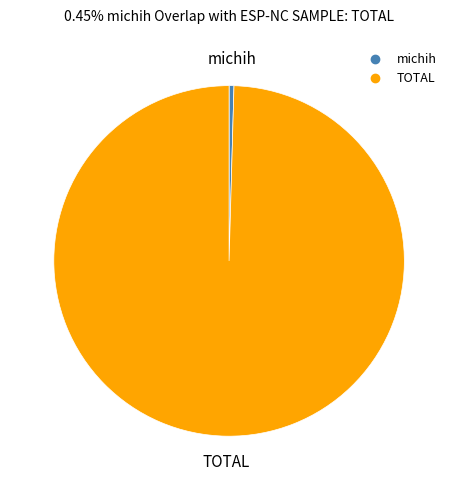

Is the sum of TOTAL and michih greater than half?

Yes